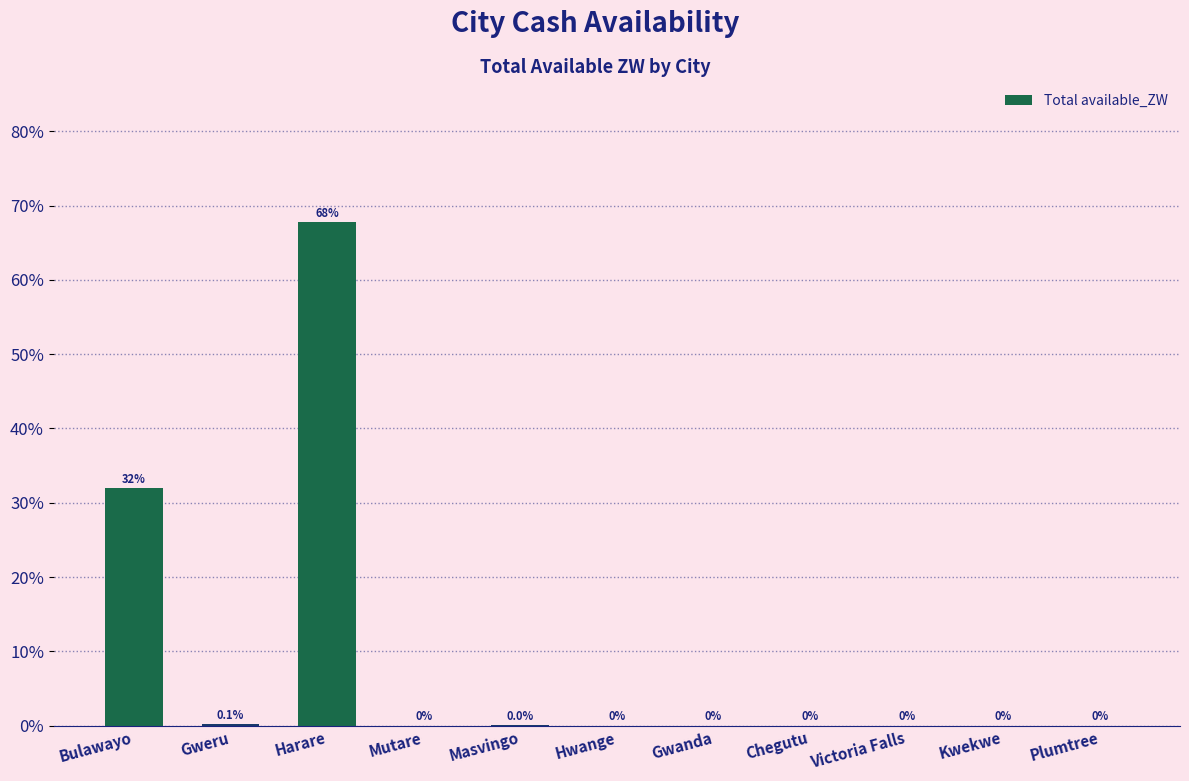

Which category has the highest value across all series?

Harare